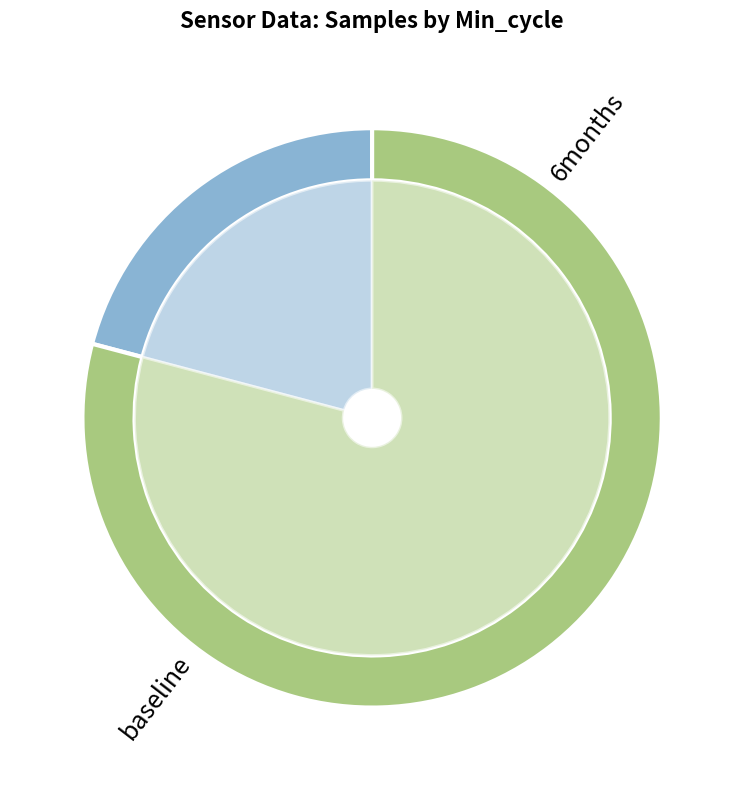

What percentage is the 28 slice, to the nearest percent?

5%